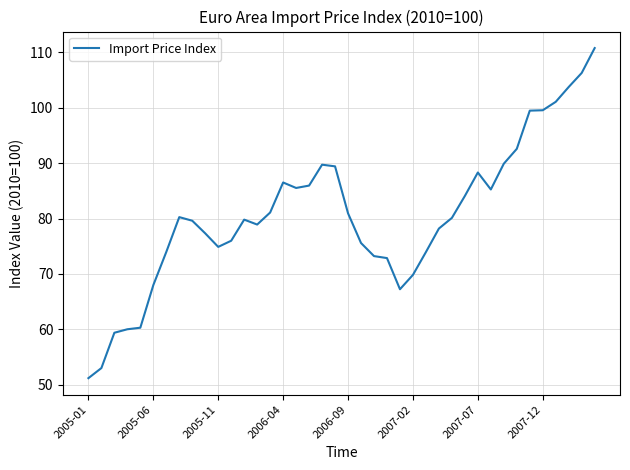

What is the maximum value shown in the chart?

110.8